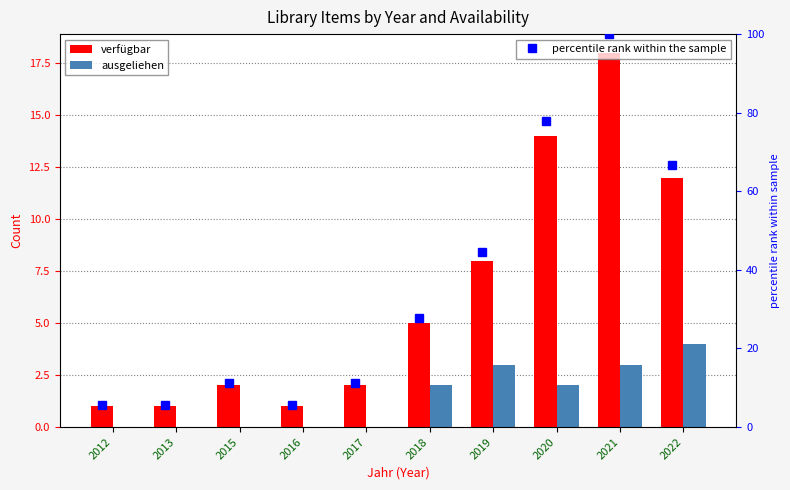

Which series has the largest range (max minus min)?

percentile rank within the sample